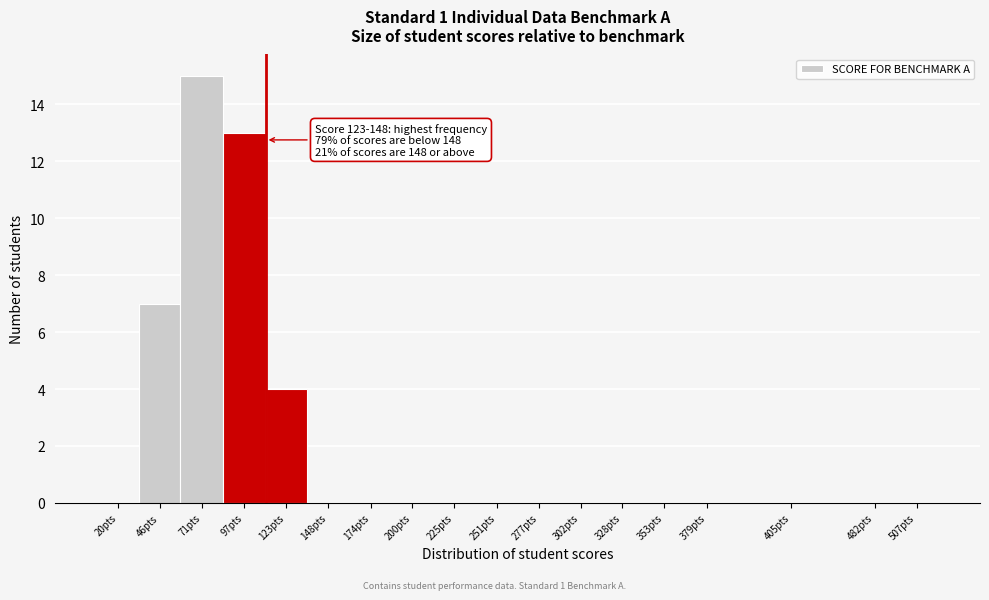

Reading left to right, transcribe all the data shown in this chart.

20pts=0	46pts=7	71pts=15	97pts=13	123pts=4	148pts=0	174pts=0	200pts=0	225pts=0	251pts=0	277pts=0	302pts=0	328pts=0	353pts=0	379pts=0	405pts=0	482pts=0	507pts=0